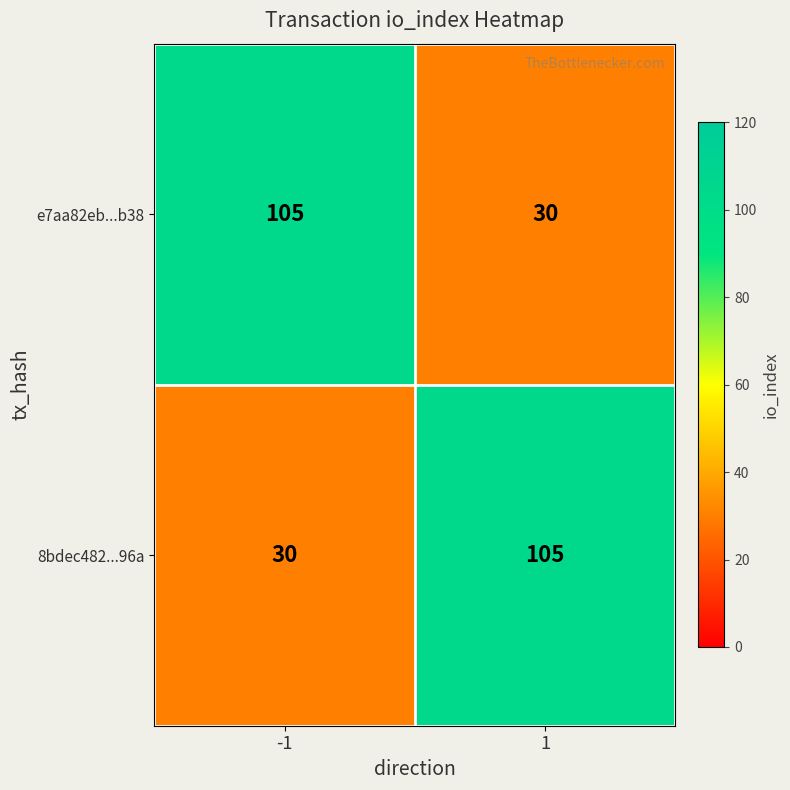

What is the sum of the e7aa82eb...b38 values at 1 and -1?

135